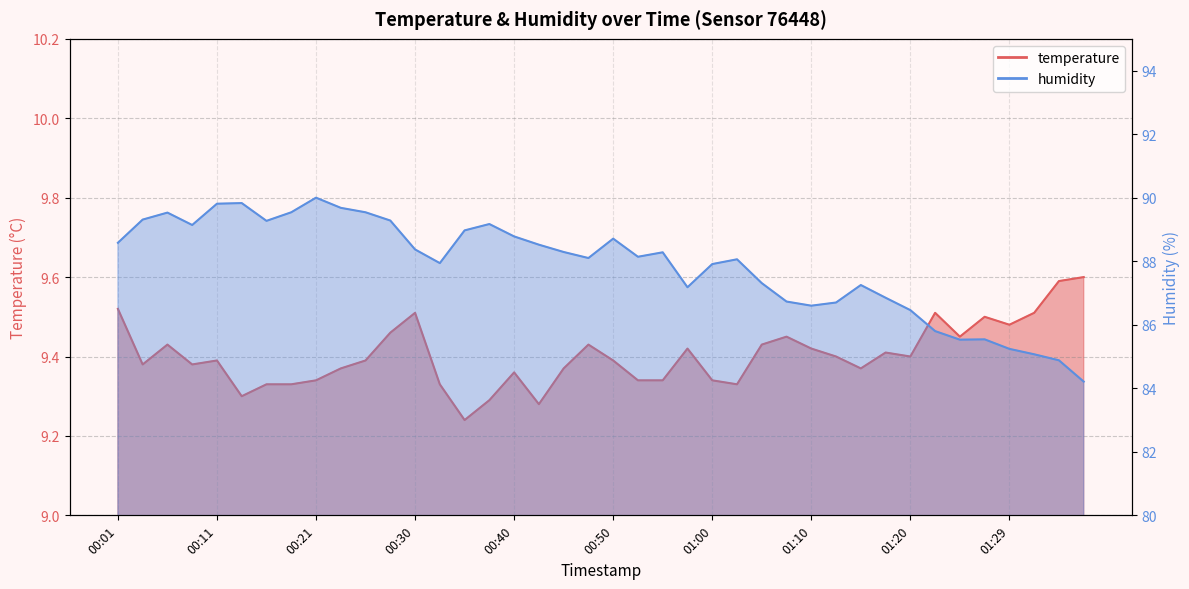

At which category does the chart reach its peak across all series?

00:21